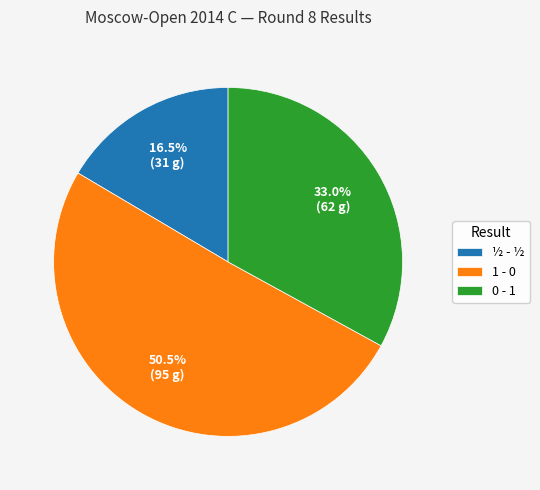

How many segments does this pie chart have?

3